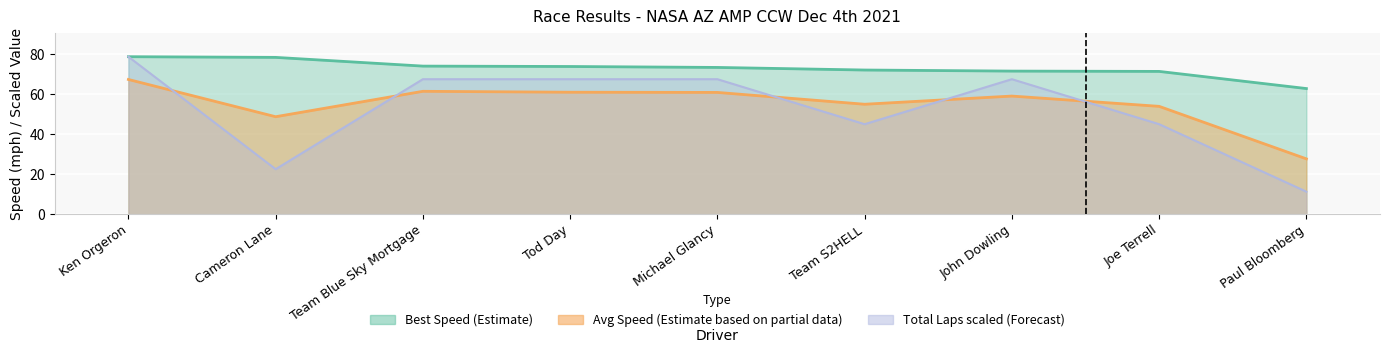

What is the sum of the Best Lap time values at Team S2HELL and John Dowling?

143.9